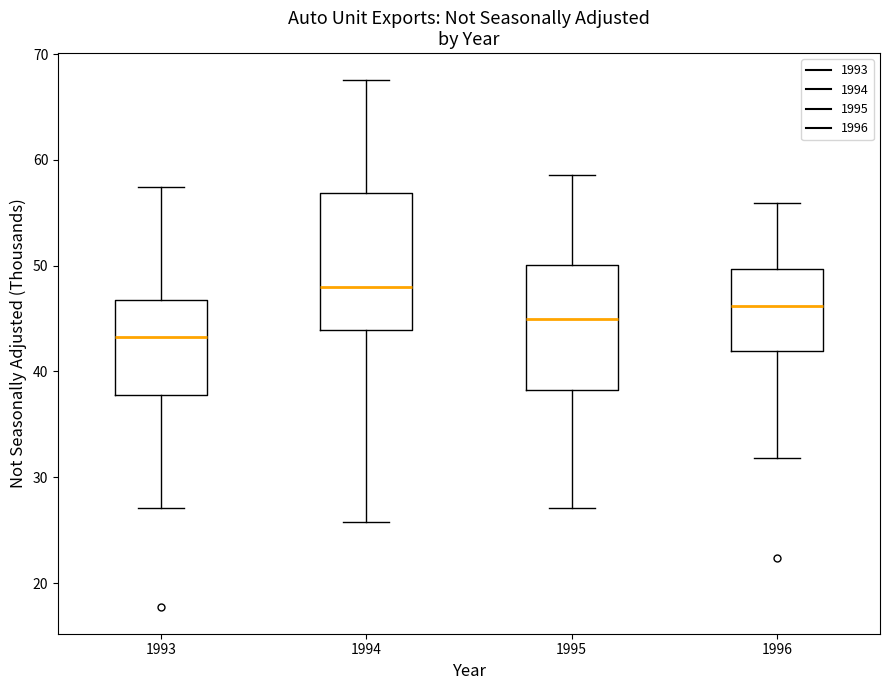

Reading left to right, transcribe this box plot: for each box, give where its median line is, the range the box spans, and where its two whiskers end, as read against the y-axis. The values are not printed on the chart, so give them approximately, as read against the axis.

1993: median 43, box 38 to 47, whiskers 27 to 57
1994: median 48, box 44 to 57, whiskers 26 to 68
1995: median 45, box 38 to 50, whiskers 27 to 59
1996: median 46, box 42 to 50, whiskers 32 to 56